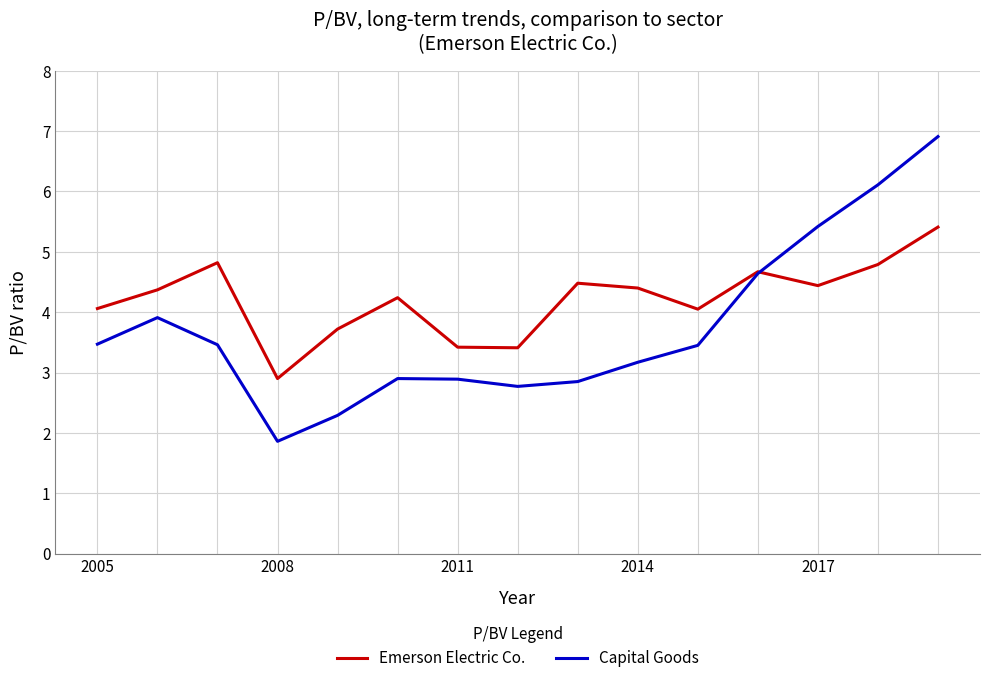

Which series has the largest range (max minus min)?

Capital Goods